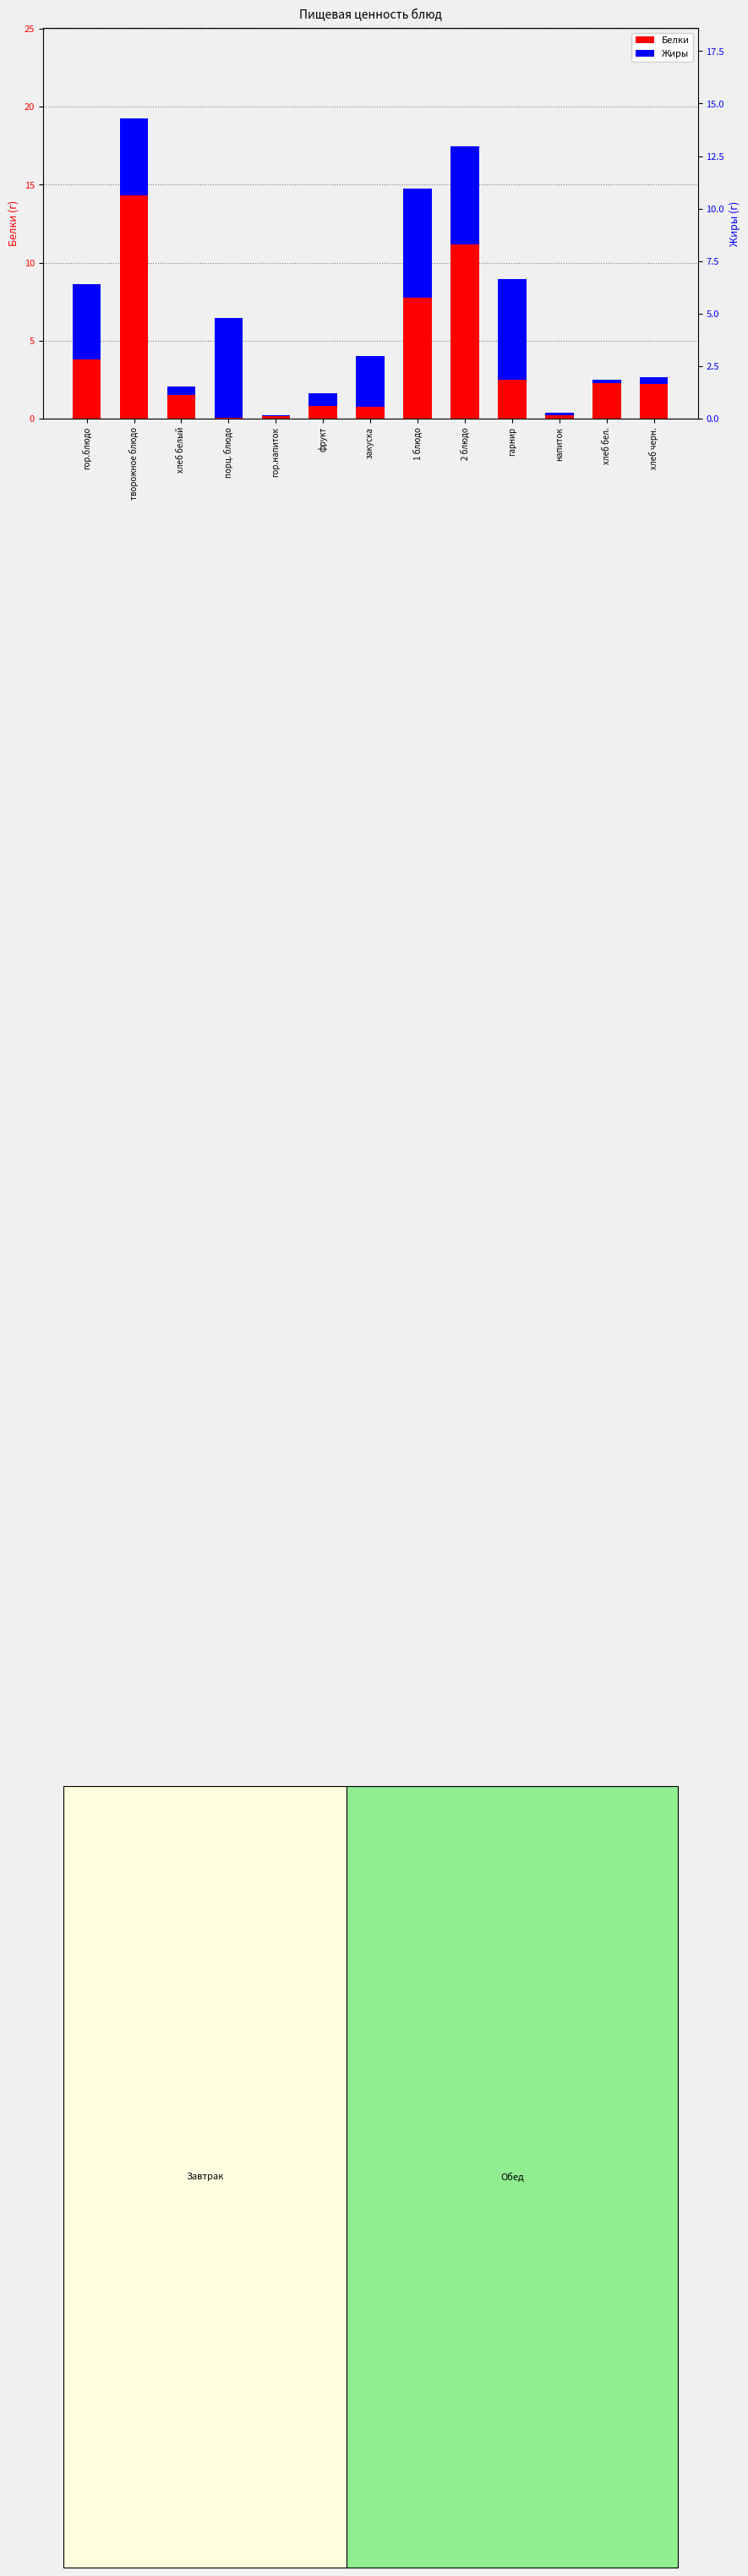

What is the lowest value of the Белки series?

0.1